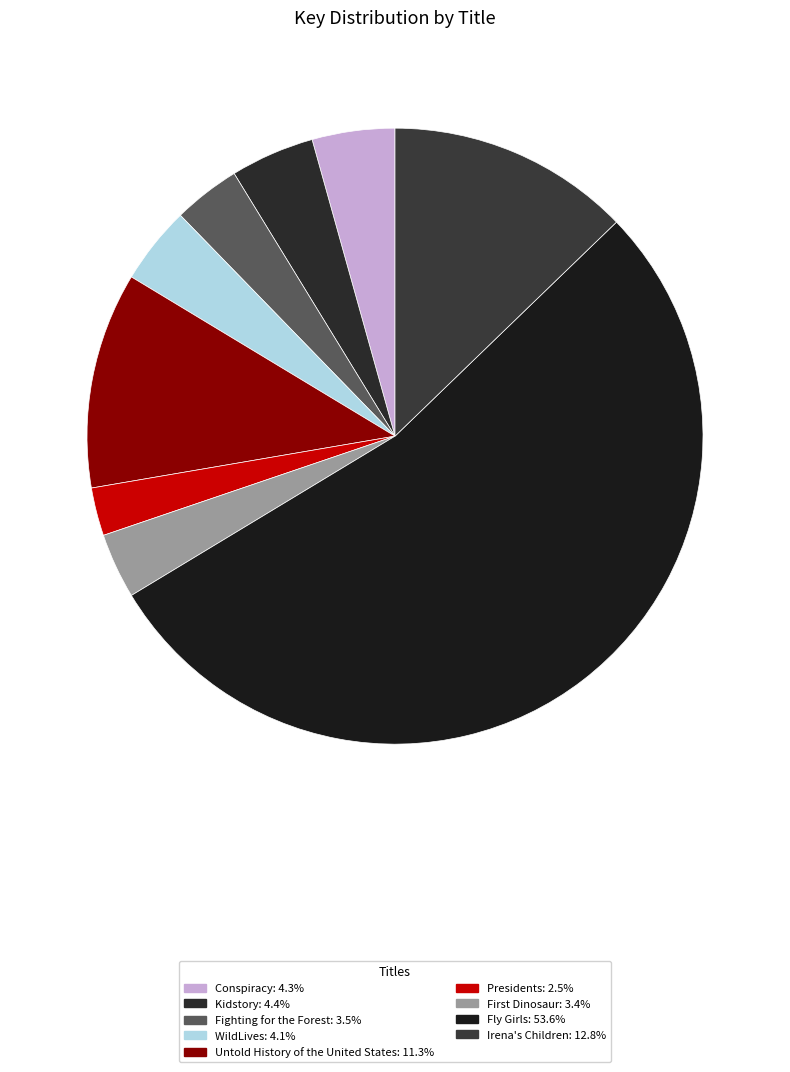

Which slice is the smallest?

Presidents